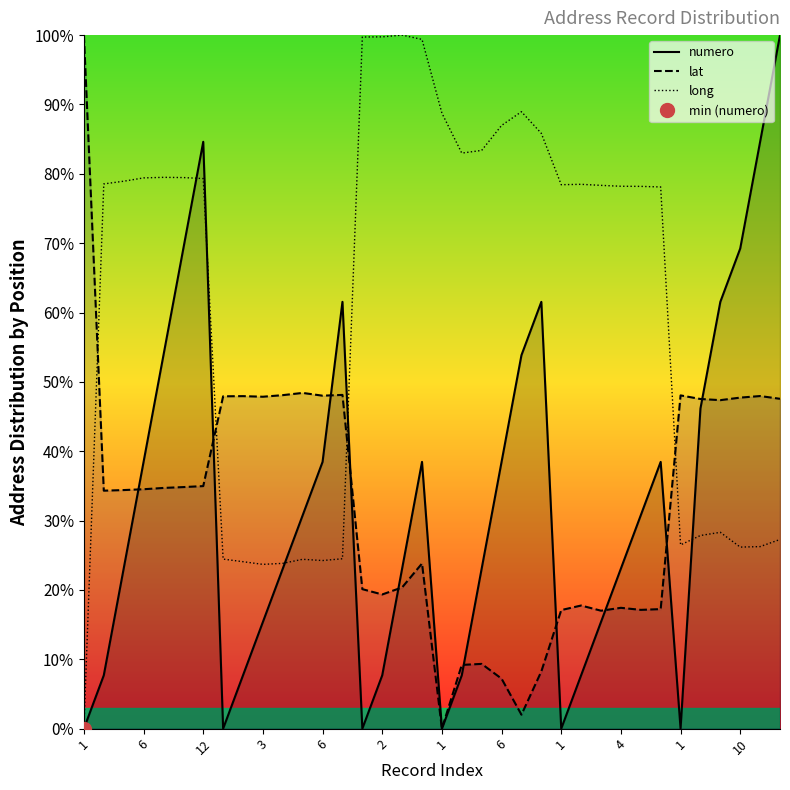

Count the number of categories in the chart.

36